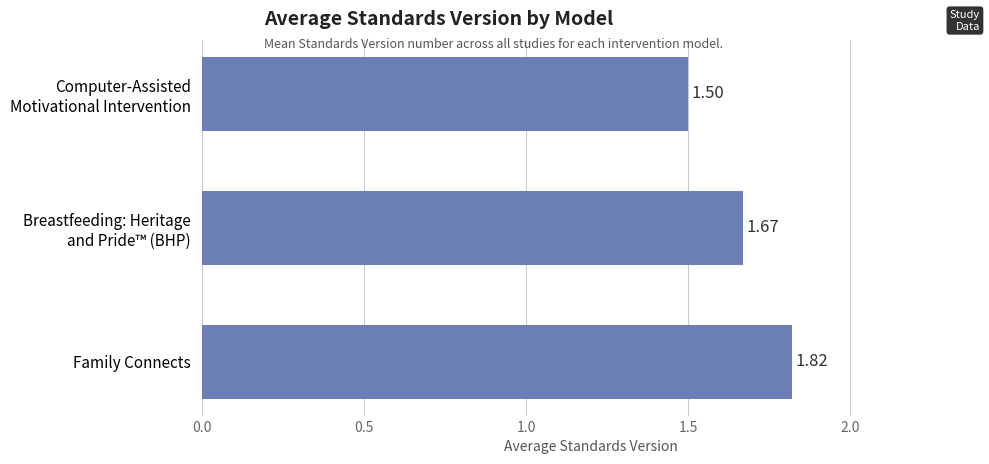

Which label corresponds to the largest value in the chart?

Family Connects